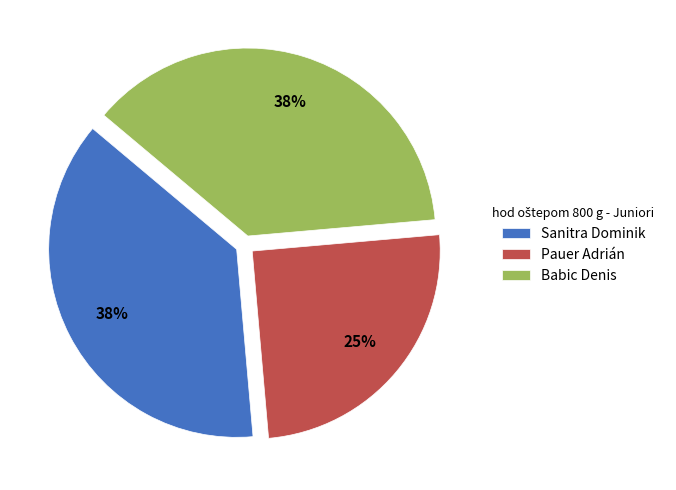

Do Pauer Adrián and Sanitra Dominik together represent more than half of the pie?

Yes